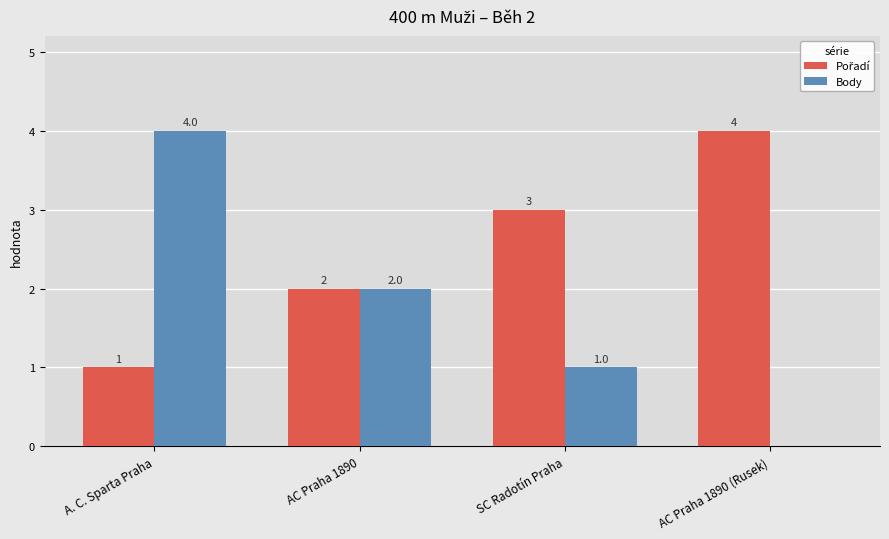

How many Body values are between 1 and 4?

3